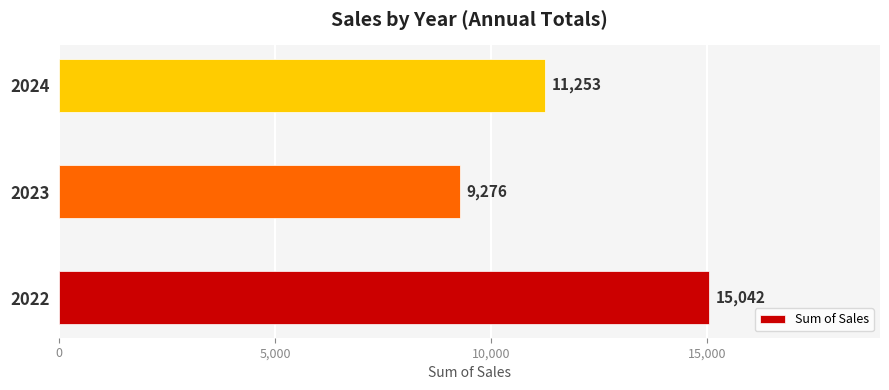

Rank the categories by value from lowest to highest.

2023, 2024, 2022